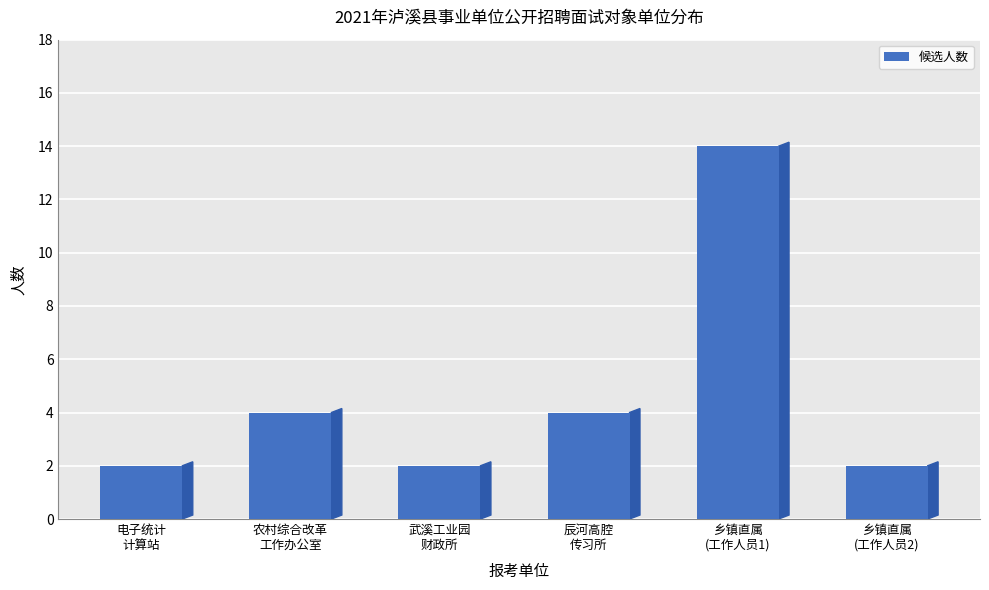

What is the change in value from 武溪工业园
财政所 to 辰河高腔
传习所?

+2